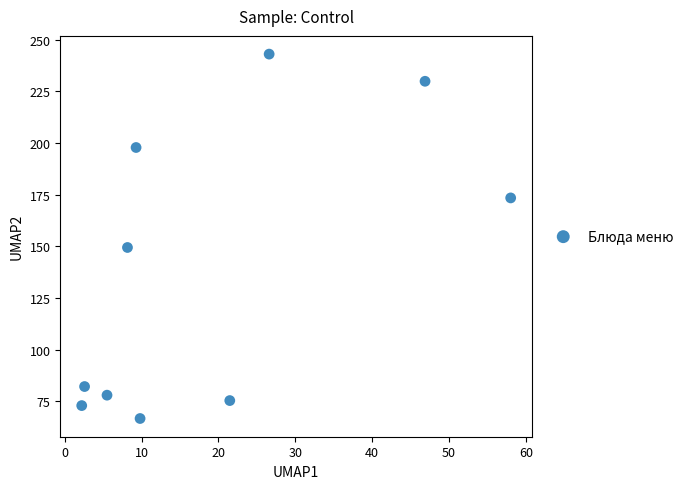

What is the average X value?

19.0